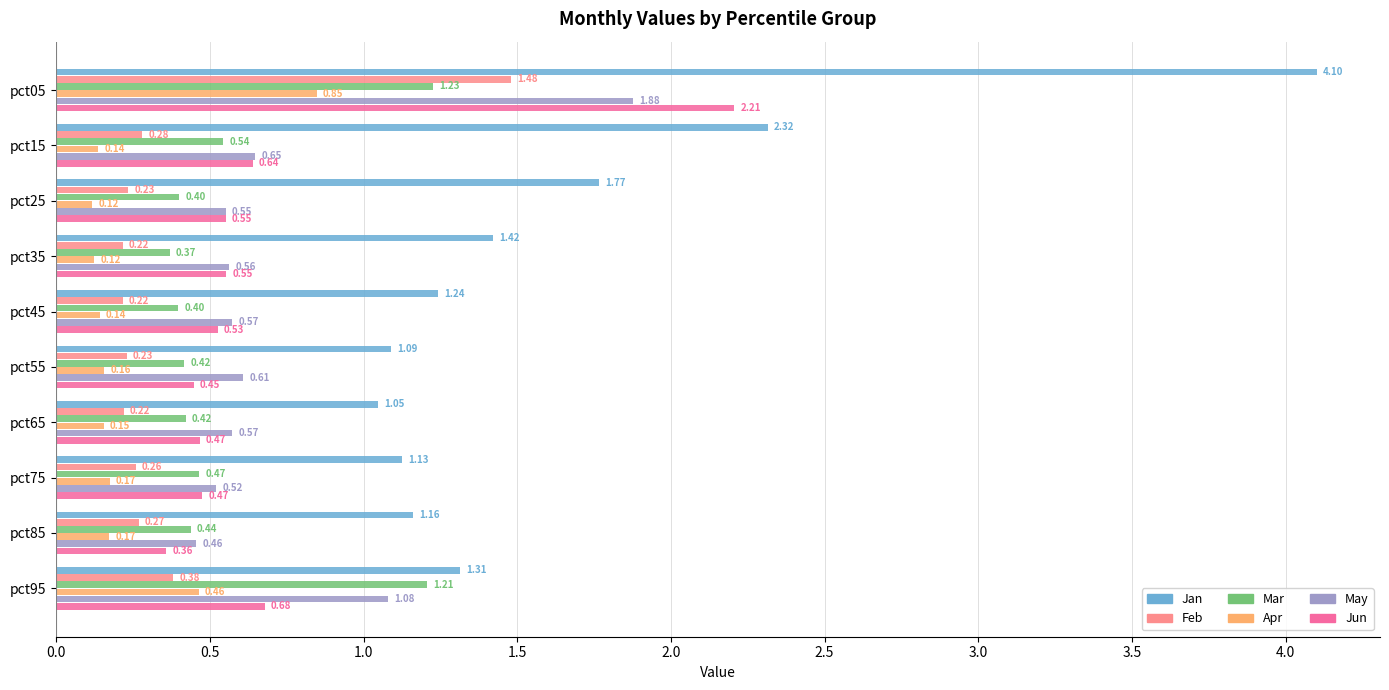

Is the value of May at pct75 greater than the value of Feb at pct95?

Yes